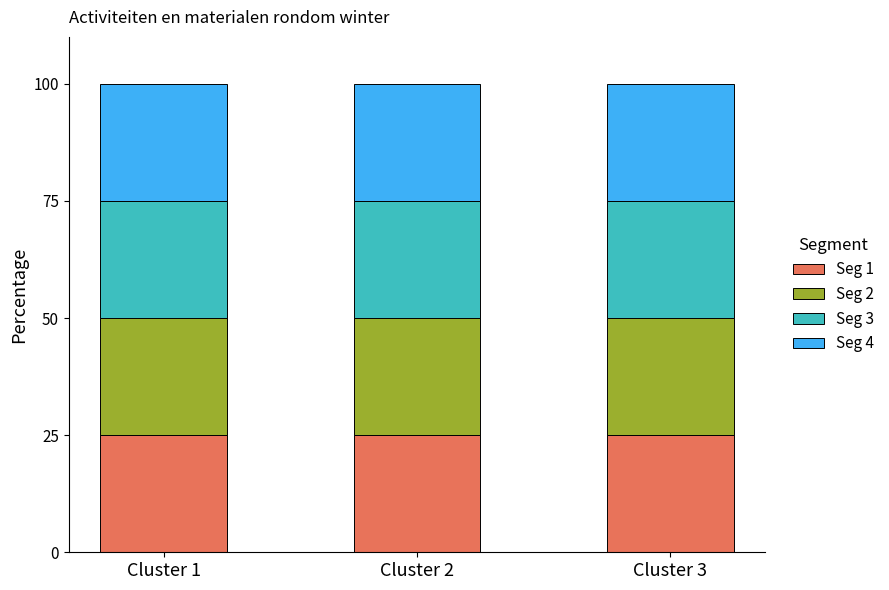

How many distinct data groups are displayed?

4